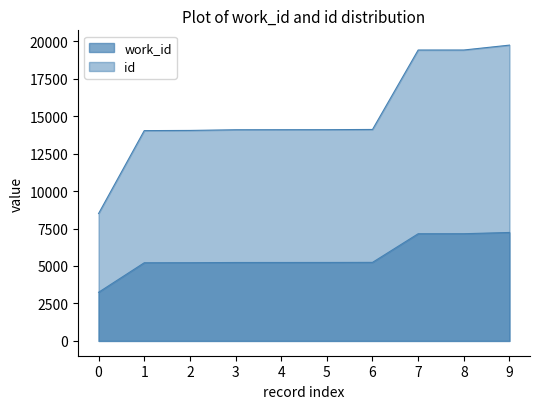

What is the spread (max minus min) of values at ?

8858